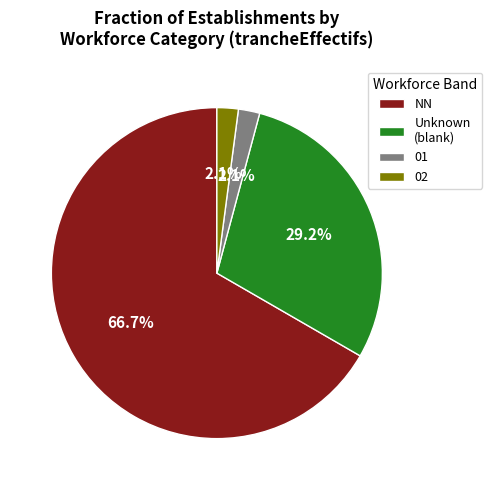

What portion of the pie excludes 01?

97.9%